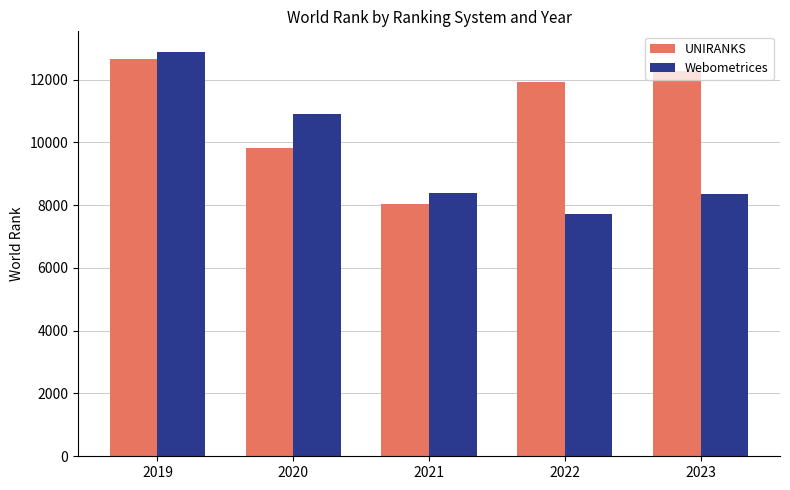

Between 2021 and 2022, which series saw the biggest shift?

UNIRANKS